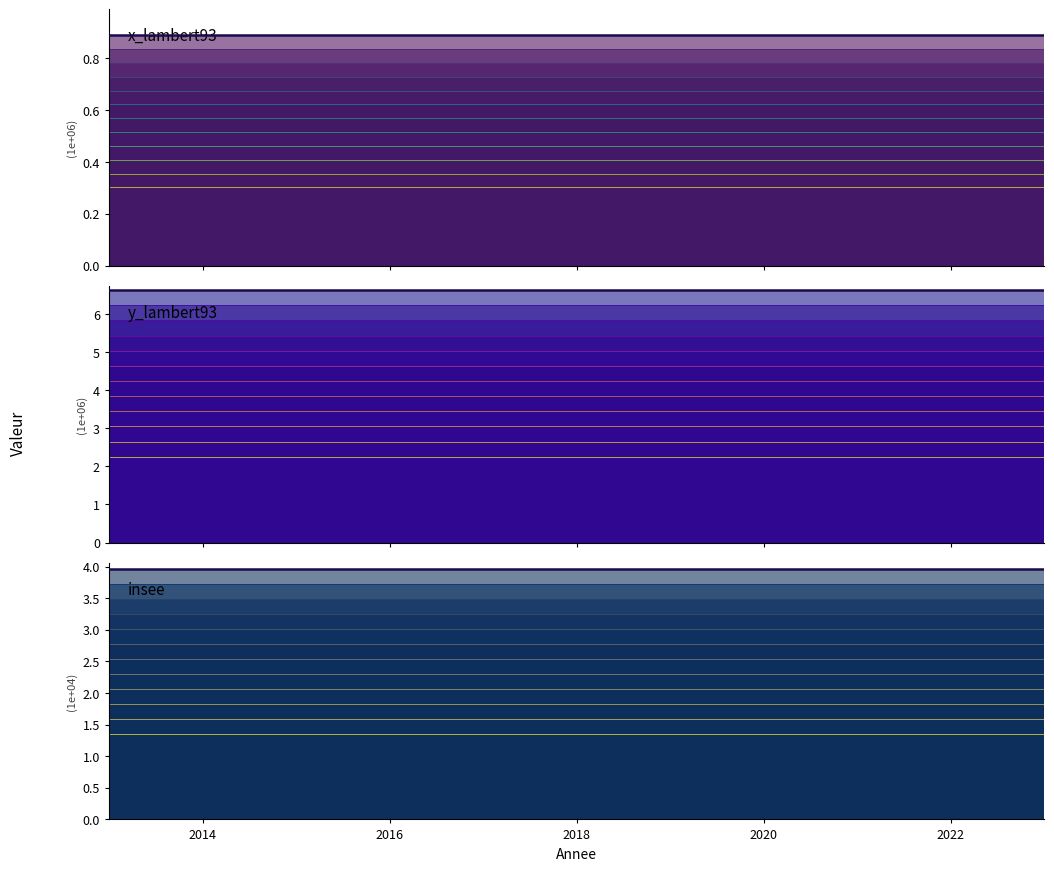

What is the average value of the x_lambert93 (top) series?

0.9